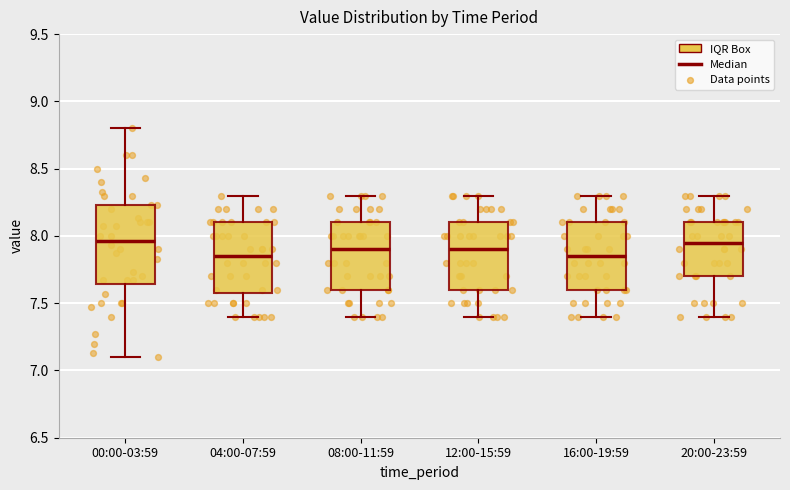

Comparing the boxes themselves (not the whiskers), which one is the tallest?

00:00-03:59